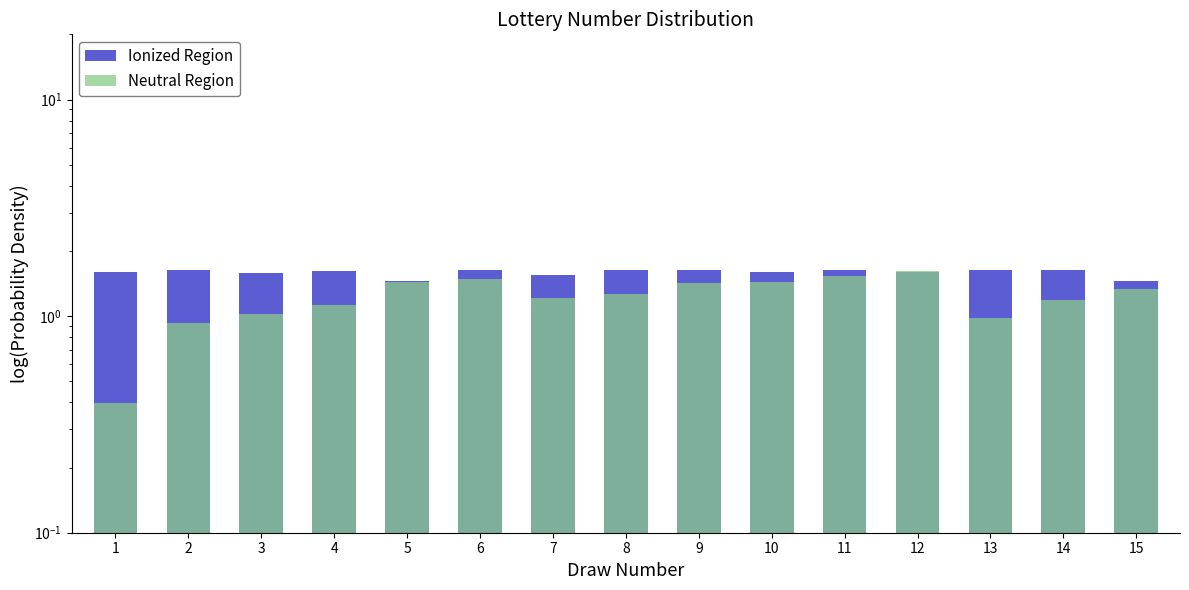

At 10, list the series in order from largest to smallest.

Ionized Region, Neutral Region